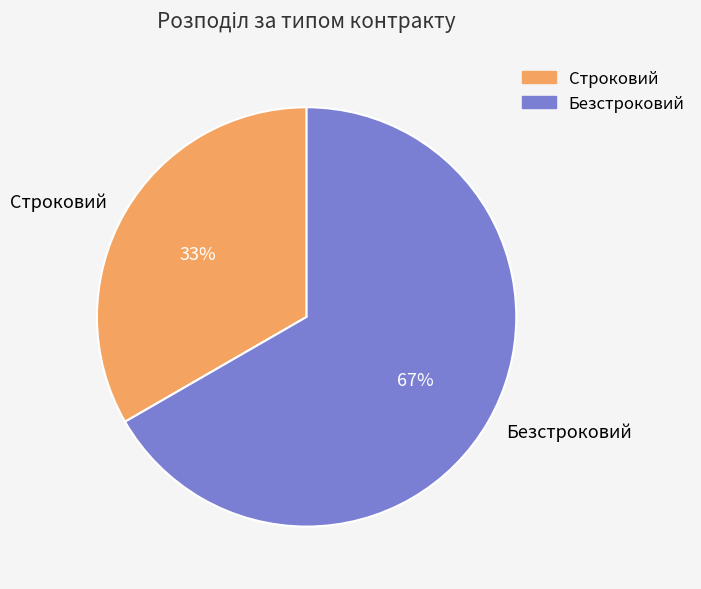

Do Безстроковий and Строковий together represent more than half of the pie?

Yes